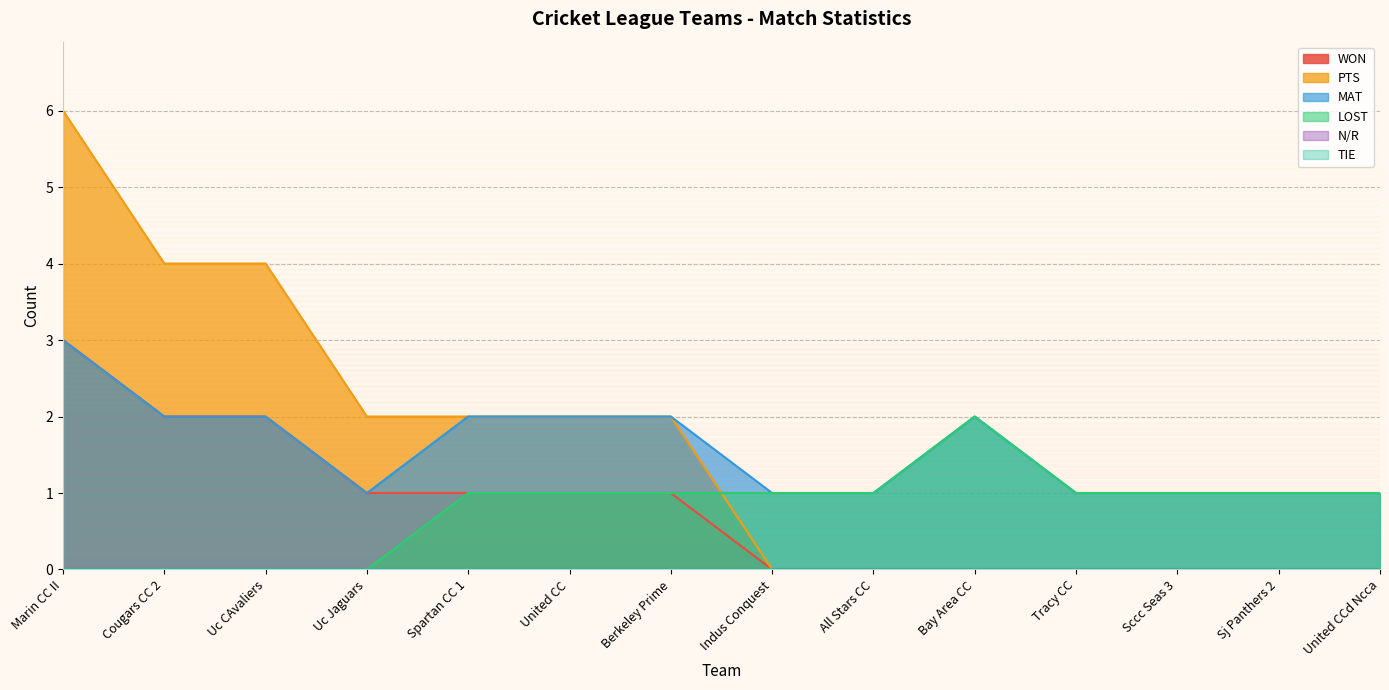

Does the chart display data point markers on the line(s)?

No